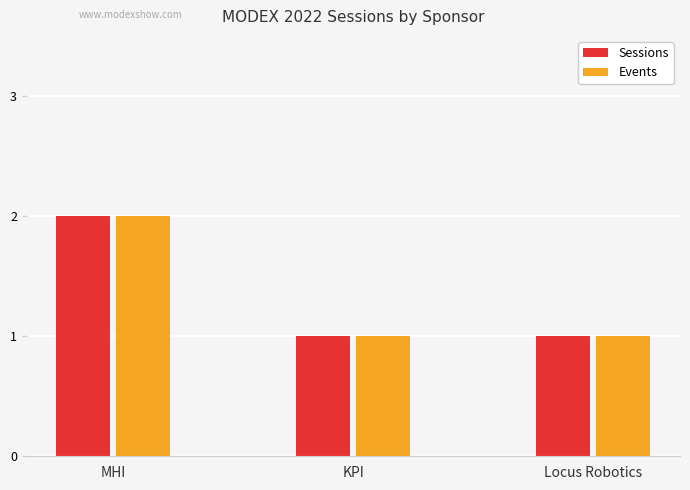

What is the maximum value shown in the chart?

2